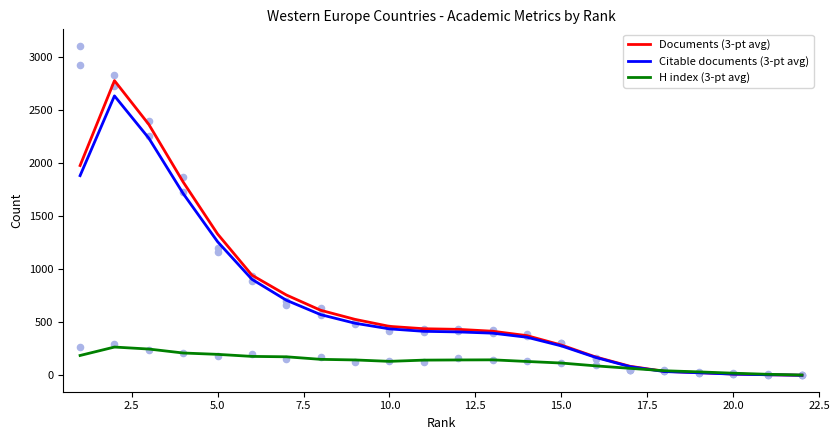

Which series has the widest spread of Y values?

Documents (3-pt avg)